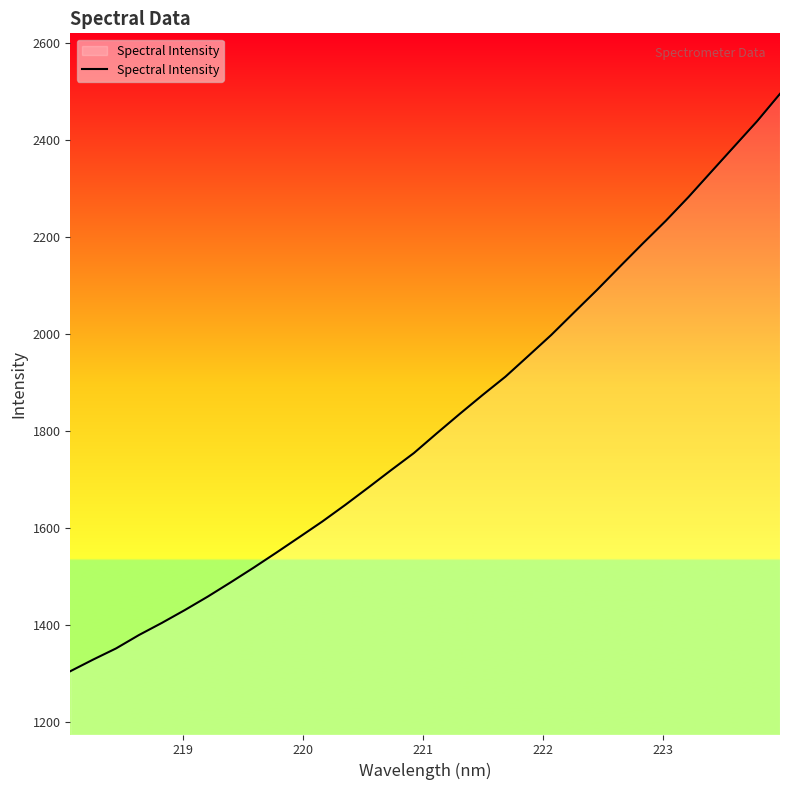

What is the minimum value shown in the chart?

1305.0